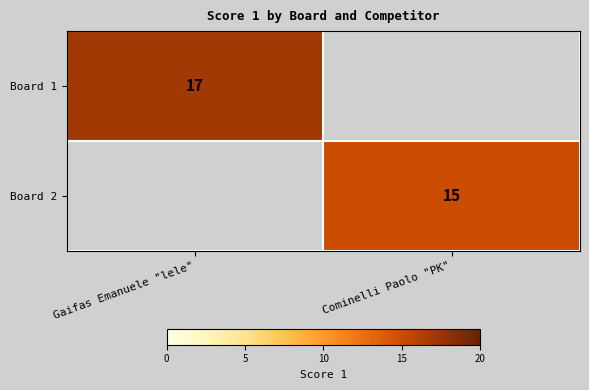

The Board 2 series shows 4 at Cominelli Paolo "PK". True or false?

False